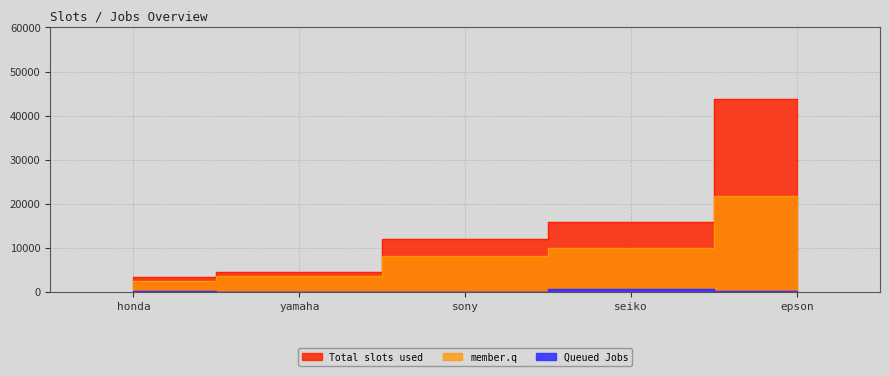

What is the difference between the highest and lowest values at seiko?

15216